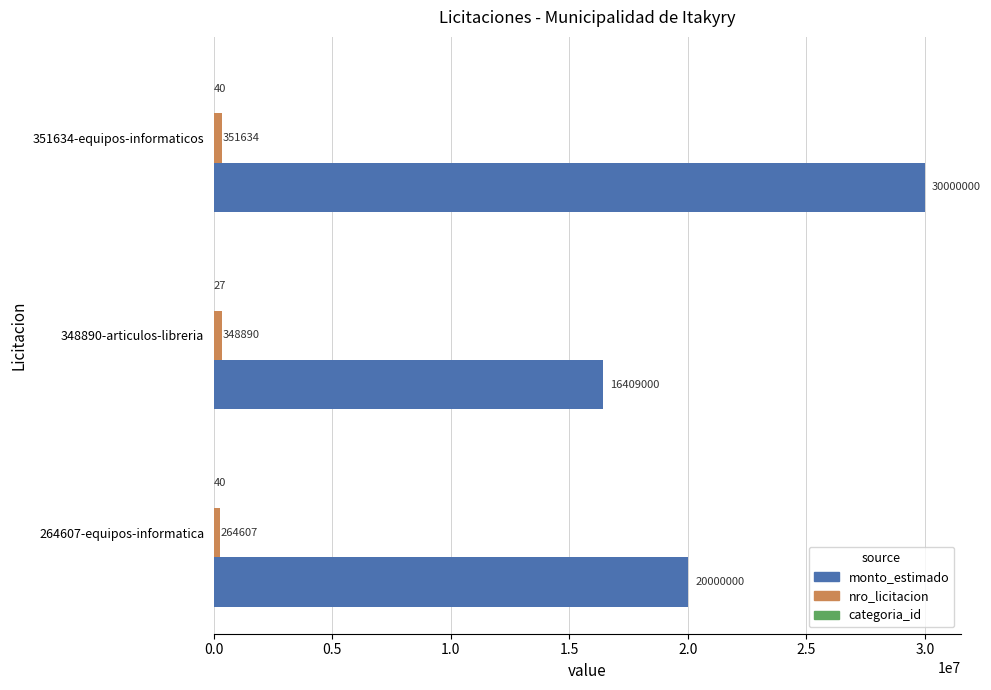

Which category has the highest value in the nro_licitacion series?

351634-equipos-informaticos